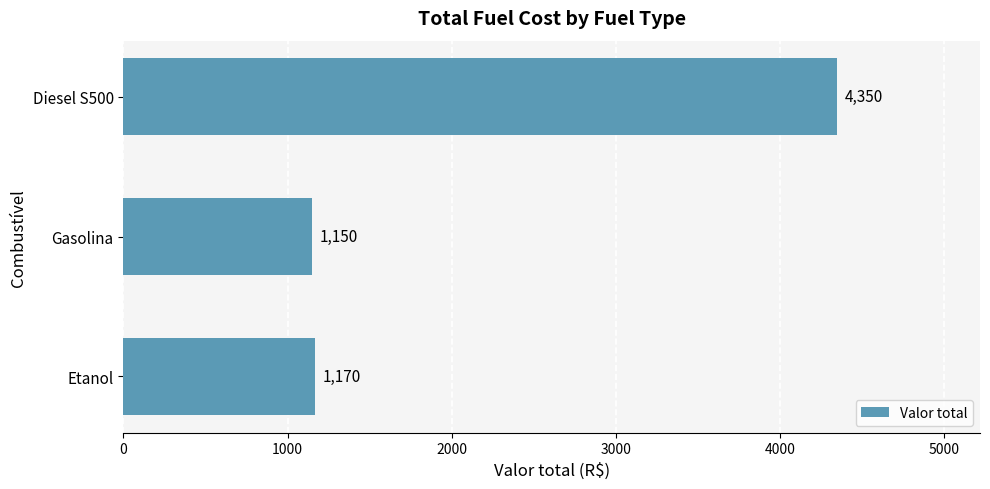

Count the number of categories in the chart.

3